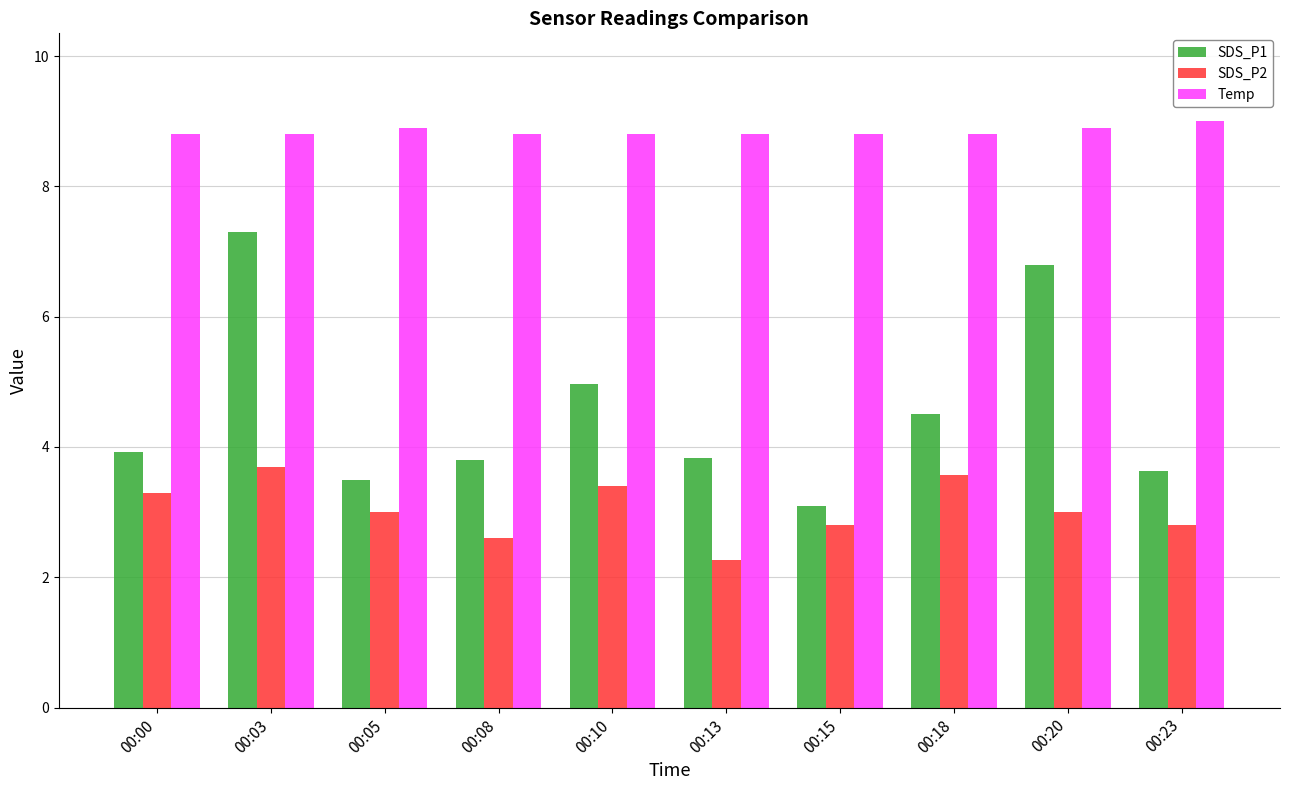

What are all the series names shown in the legend?

SDS_P1, SDS_P2, Temp